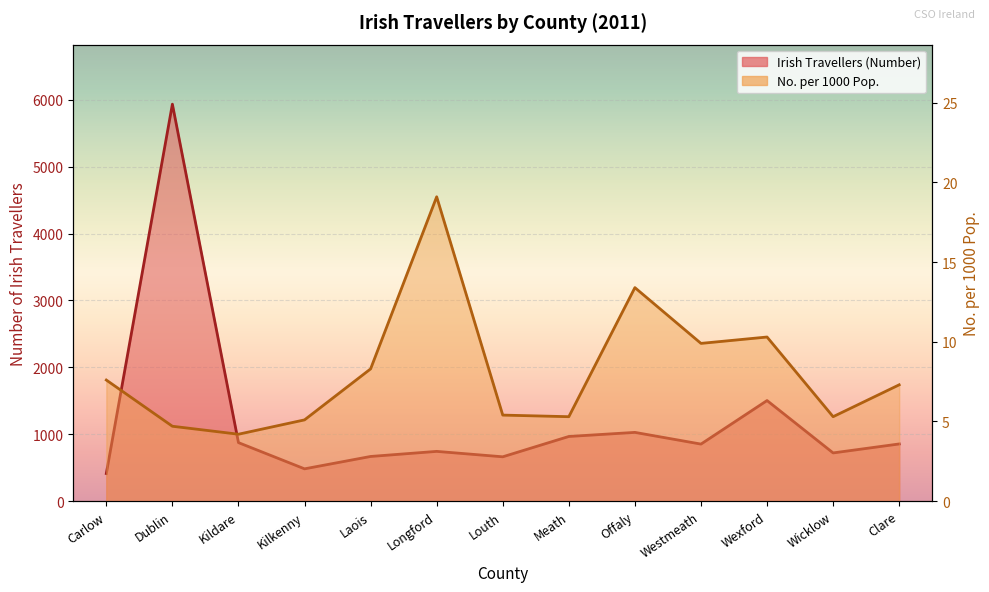

What is the difference between the maximum and minimum values in the No. per 1000 Pop. series?

14.9